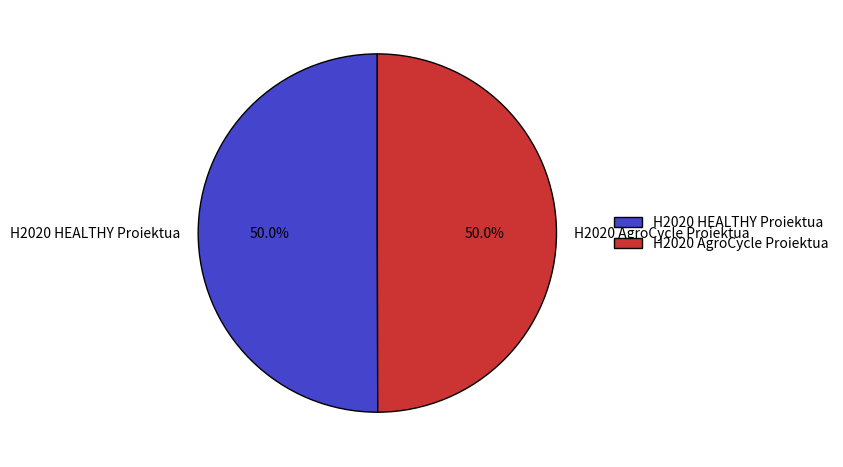

What percentage do H2020 HEALTHY Proiektua and H2020 AgroCycle Proiektua together represent?

100.0%